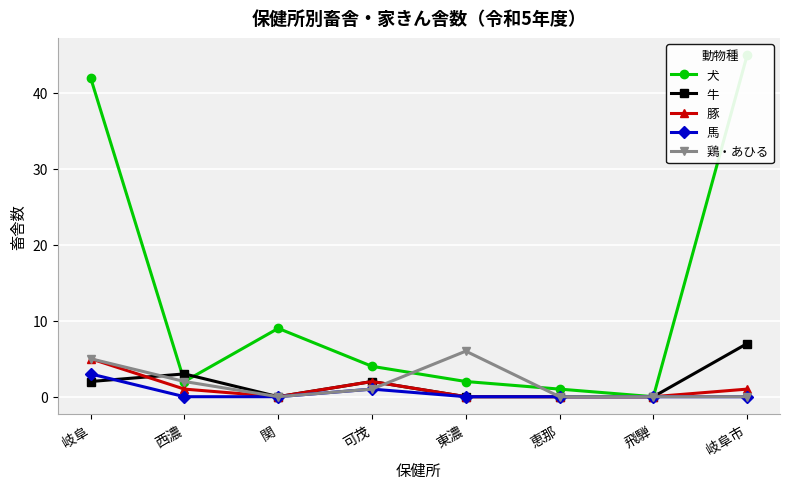

What are all the series names shown in the legend?

犬, 牛, 豚, 馬, 鶏・あひる